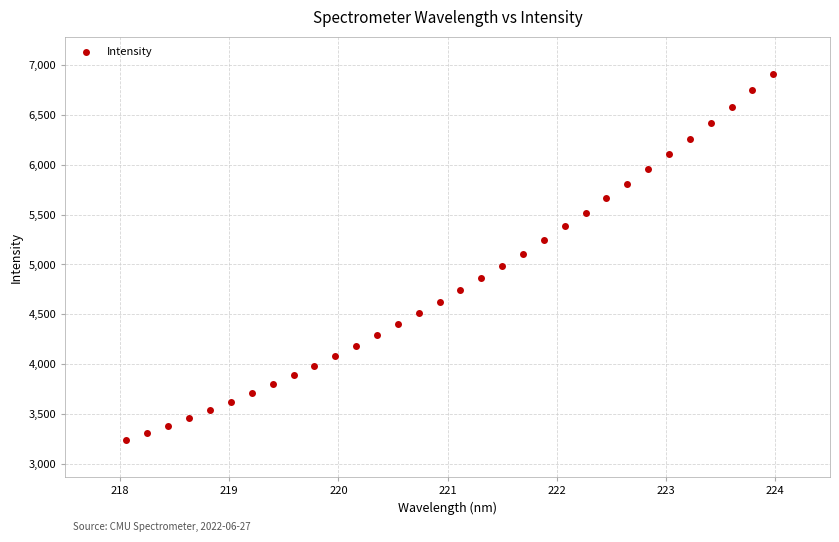

What is the range of X values (max minus min)?

5.9